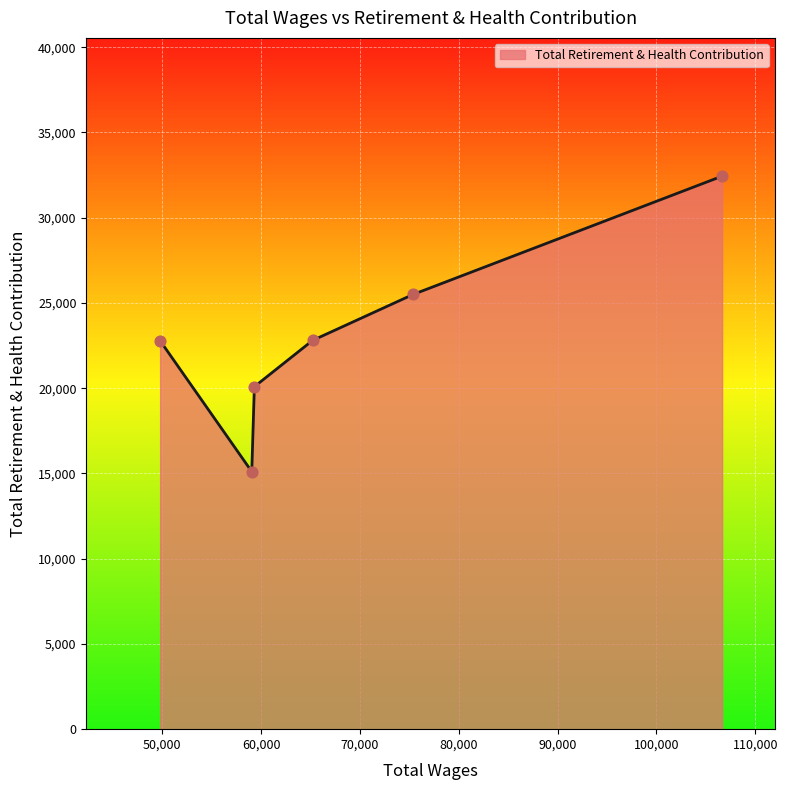

What is the sum of all values?

138723